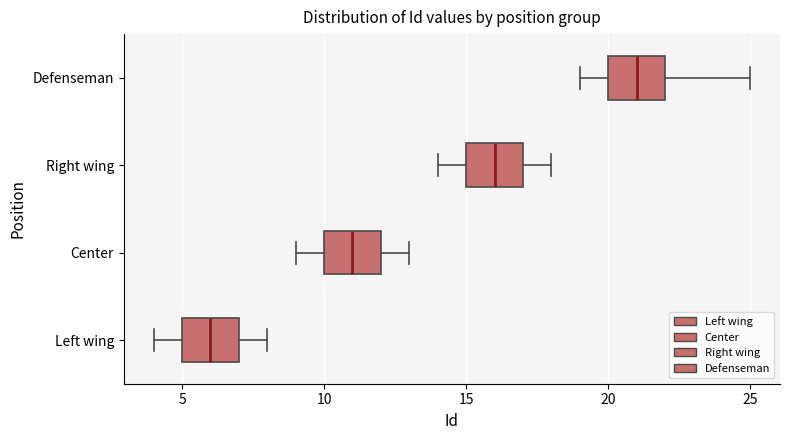

Reading bottom to top, read every box against the x-axis: the position of its median line, the range the box covers, and the ends of its whiskers. The values are not printed on the chart, so give them approximately, as read against the axis.

Left wing: median 6, box 5 to 7, whiskers 4 to 8
Center: median 11, box 10 to 12, whiskers 9 to 13
Right wing: median 16, box 15 to 17, whiskers 14 to 18
Defenseman: median 21, box 20 to 22, whiskers 19 to 25